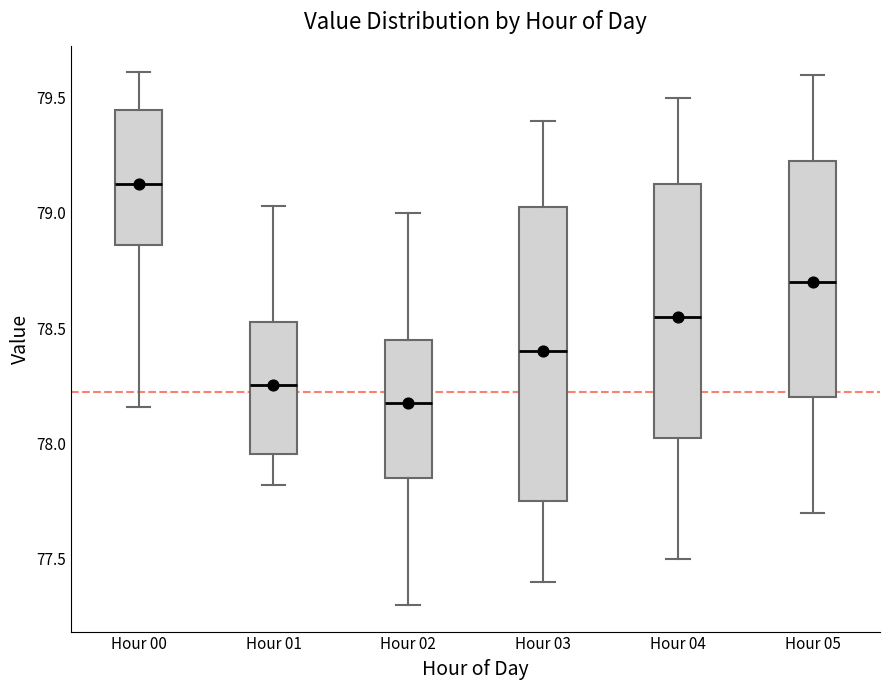

Where does the lower whisker of the box for Hour 00 end on the y-axis? The values are not printed on the chart, so give them approximately, as read against the axis.

78.15